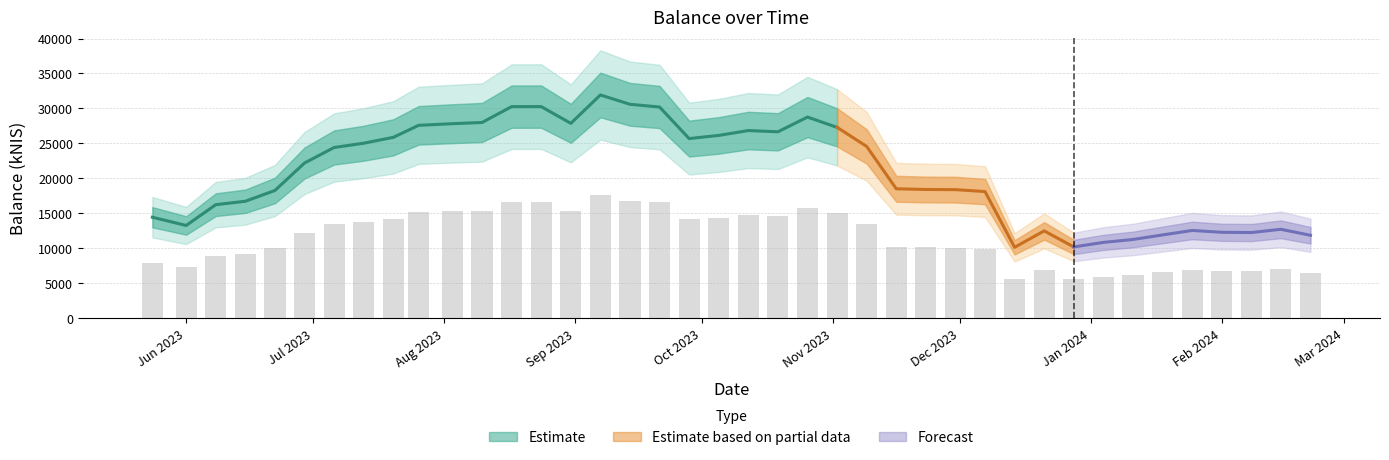

What is the smallest value displayed?

5579.0